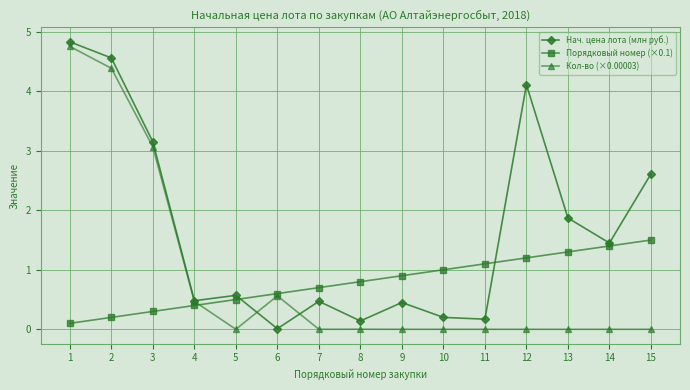

What is the maximum value shown in the chart?

4.8